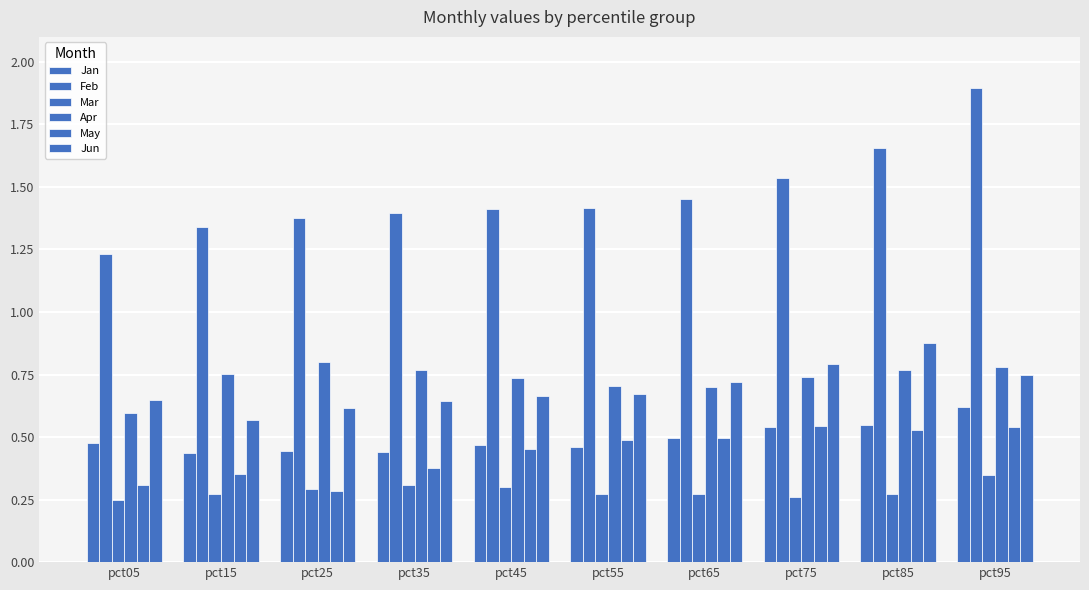

Which series has the largest range (max minus min)?

Feb